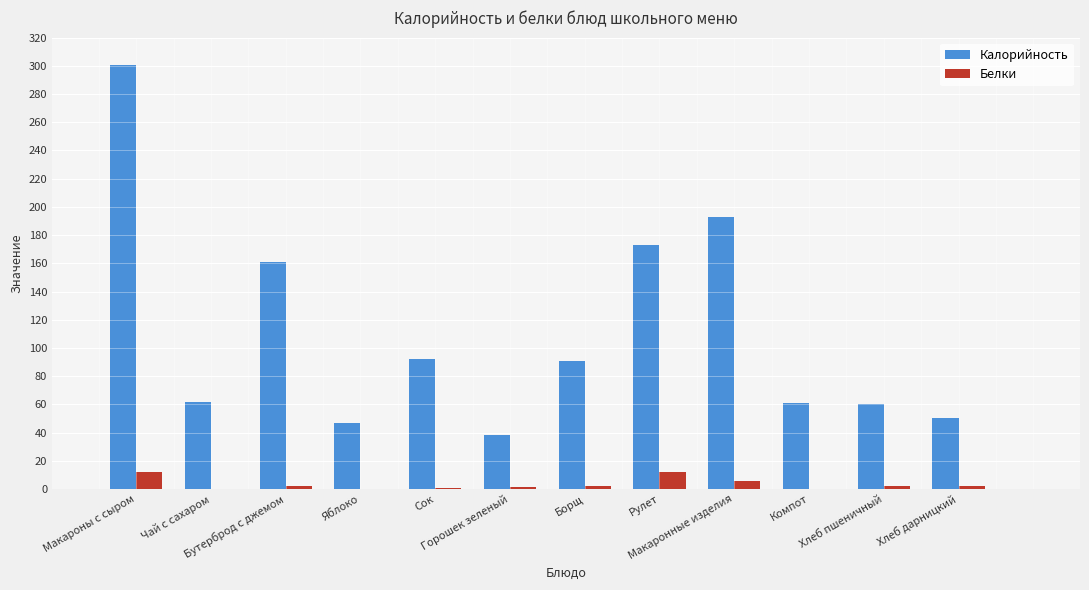

What is the sum of all Калорийность values?

1329.0